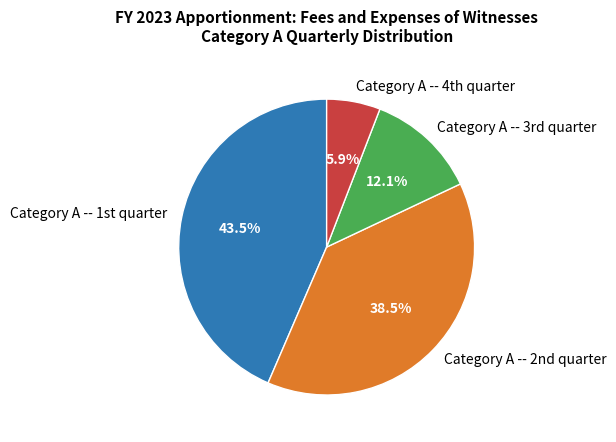

How many segments does this pie chart have?

4